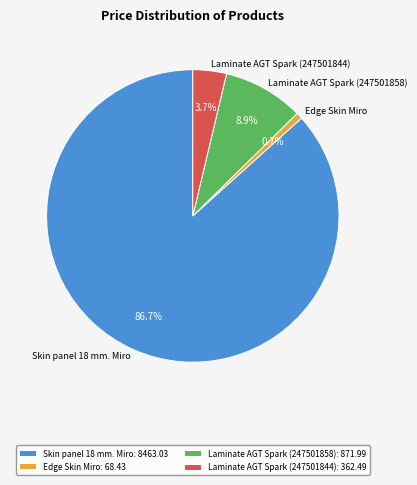

Count the number of slices in the pie.

4